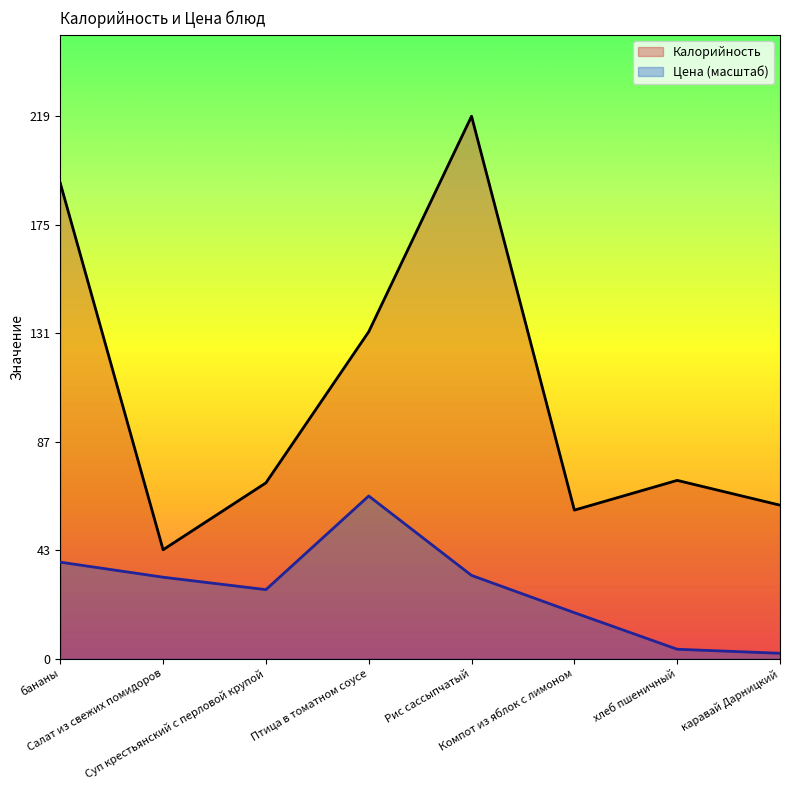

What is the difference between the maximum and minimum values in the Калорийность series?

175.0